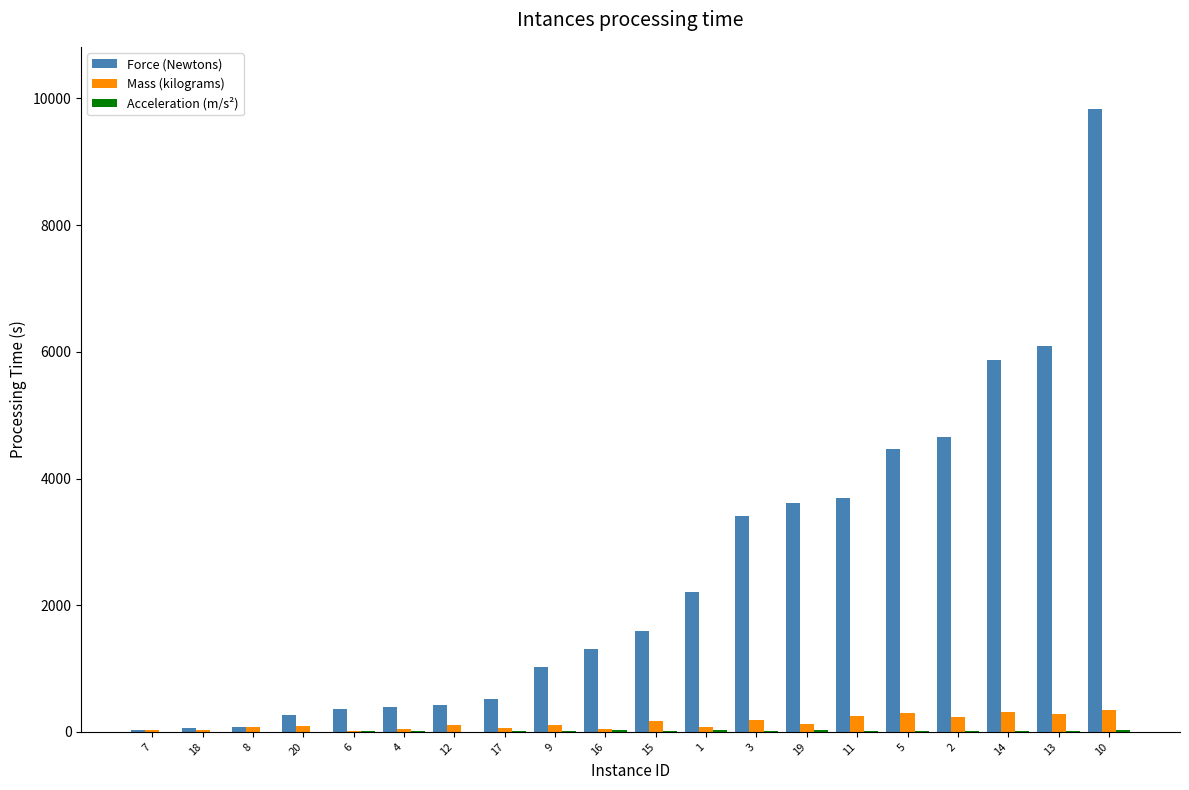

What is the maximum value for Mass (kilograms)?

339